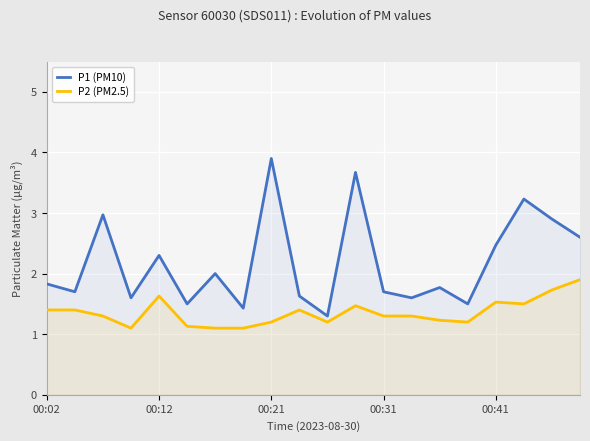

The value of P2 (PM2.5) at 00:41 is 1.5. True or false?

True